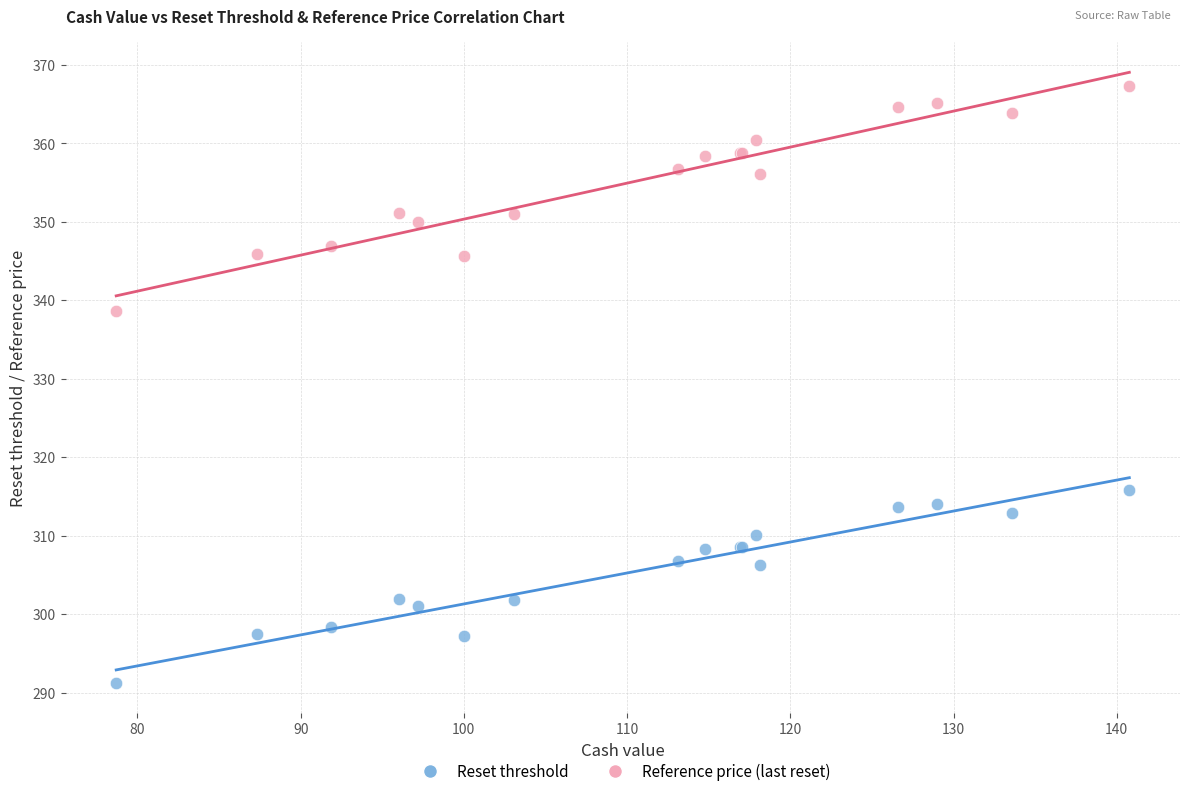

What is the X range (max minus min) for the scatter plot?

62.1